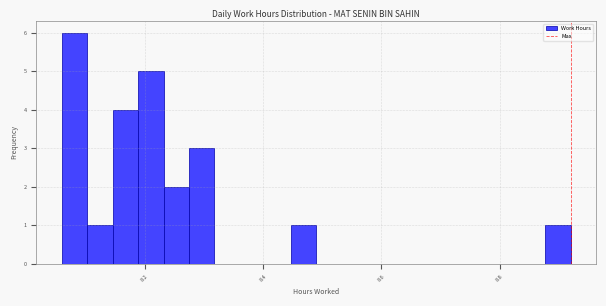

Around what value on the x-axis is the tallest bar? Give the approximate position of its centre, as read against the axis.

8.08